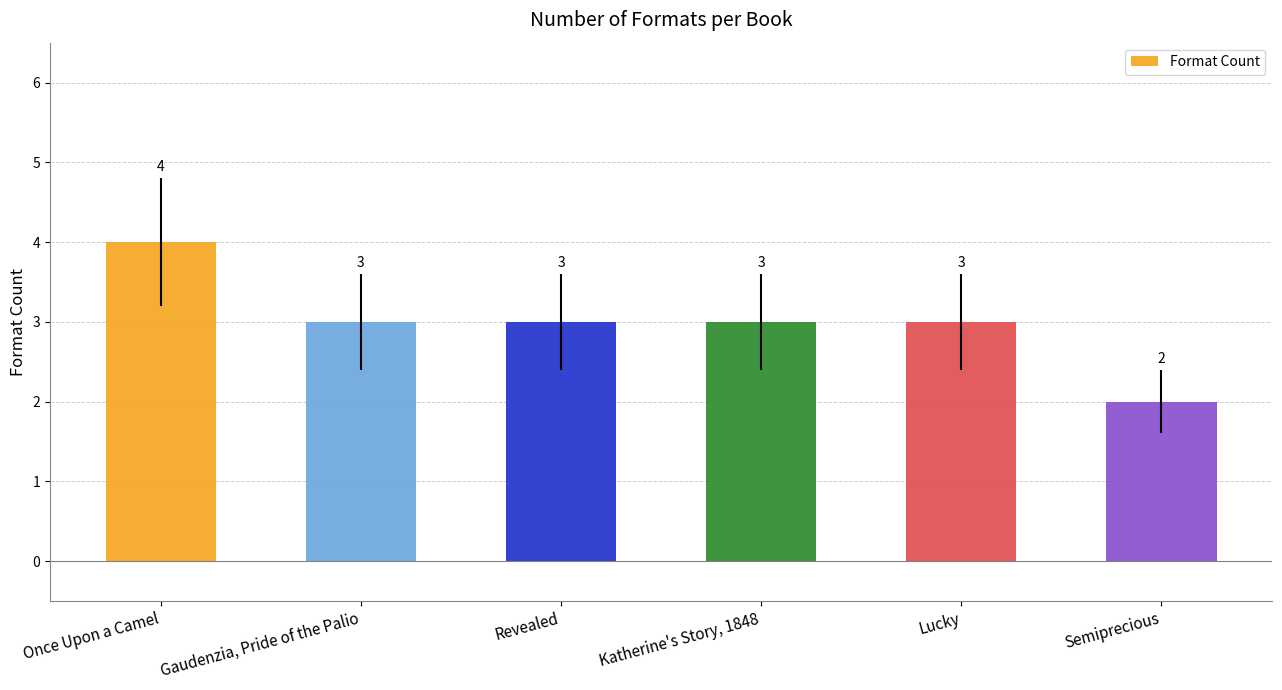

How many distinct data groups are displayed?

1